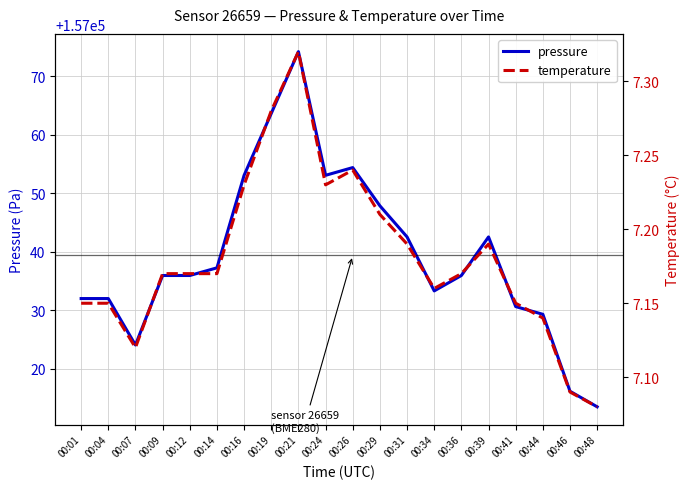

What is the value of the pressure point at the 1st from the left?

157032.0